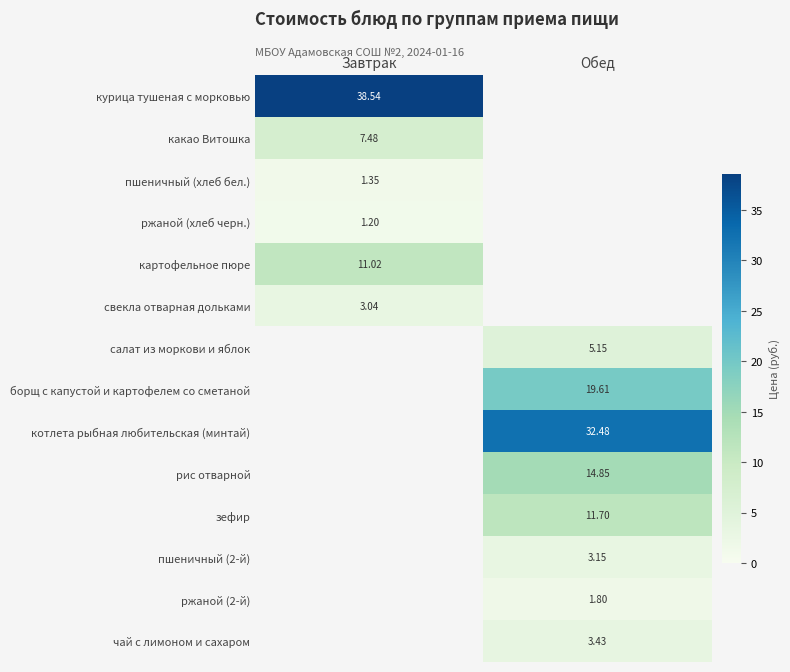

Is the value of котлета рыбная любительская (минтай) at Обед greater than the value of ржаной (2-й) at Обед?

Yes